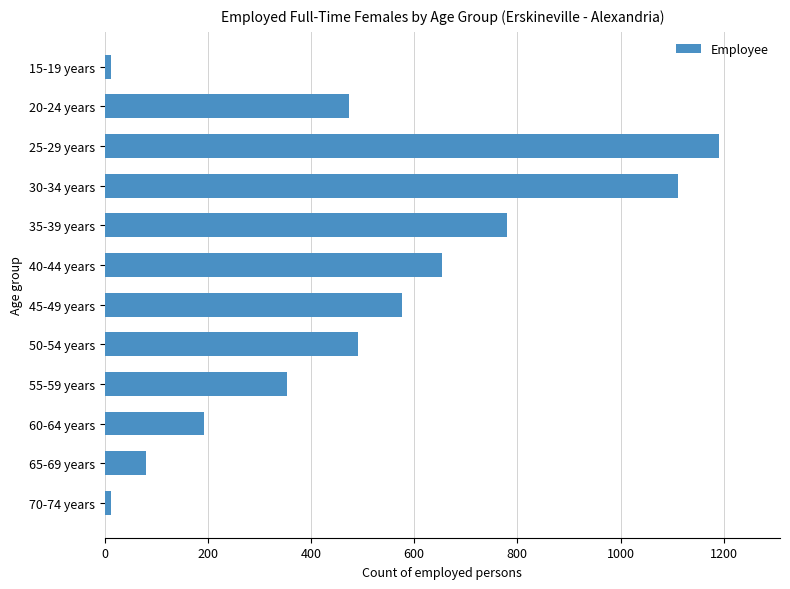

What is the ratio of the value at 50-54 years to the value at 55-59 years?

1.4